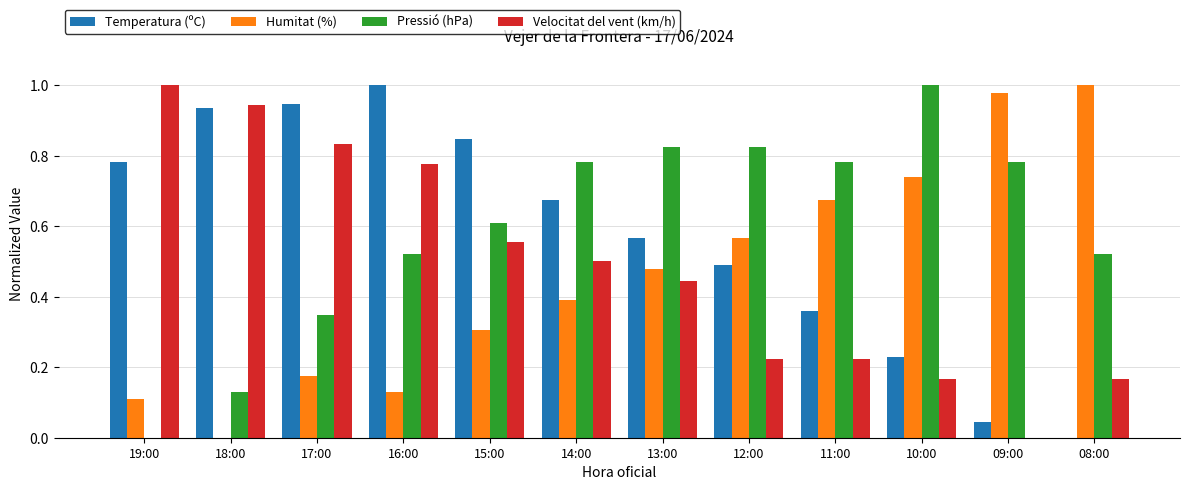

The Pressió (hPa) series shows 0.5 at 11:00. True or false?

False